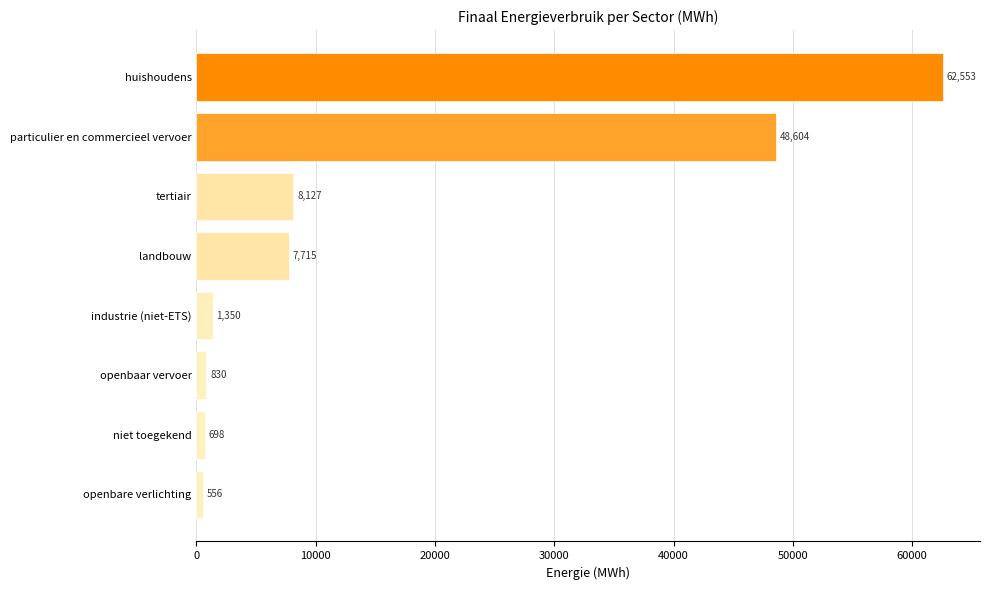

Rank the categories by value from highest to lowest.

huishoudens, particulier en commercieel vervoer, tertiair, landbouw, industrie (niet-ETS), openbaar vervoer, niet toegekend, openbare verlichting